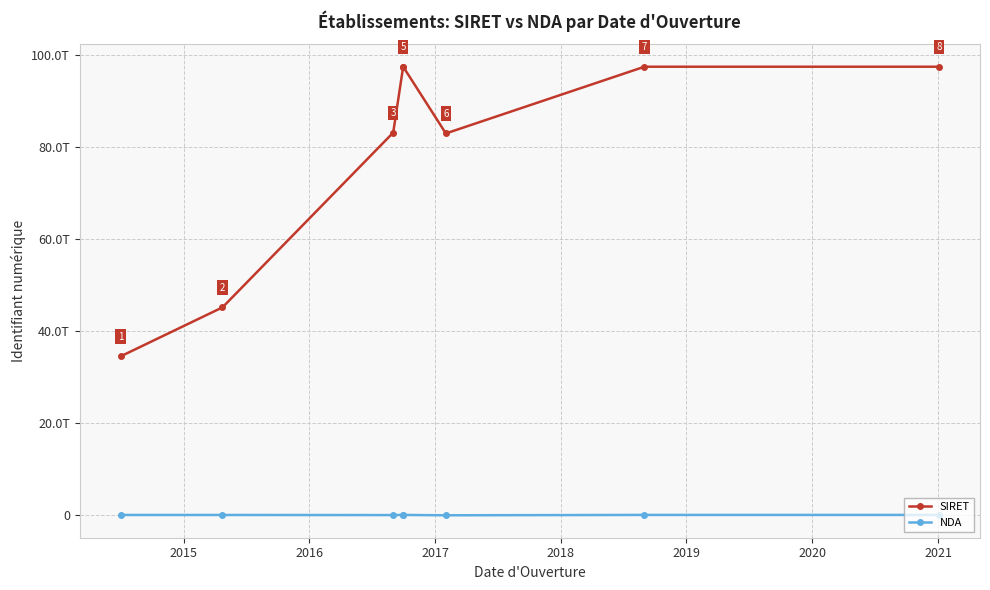

True or false: NDA and SIRET cross at least once.

False